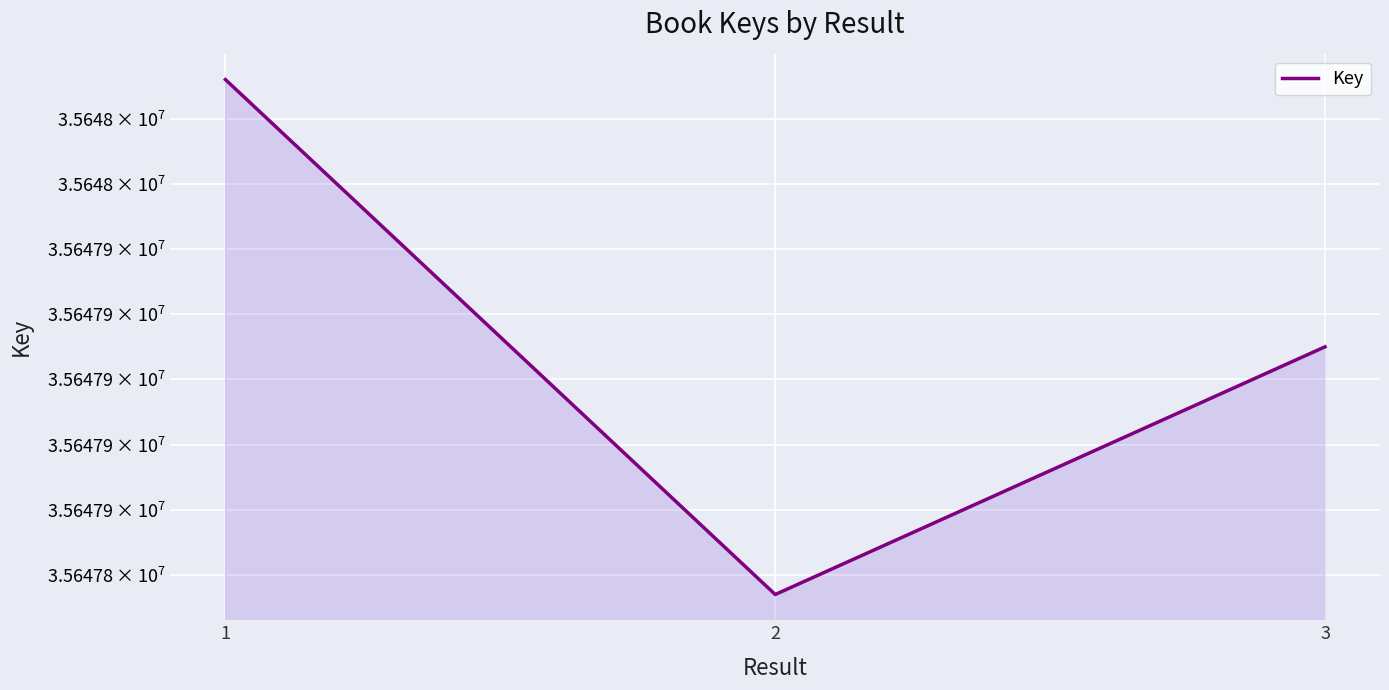

Is it true that the value at 2 is 58739559?

False